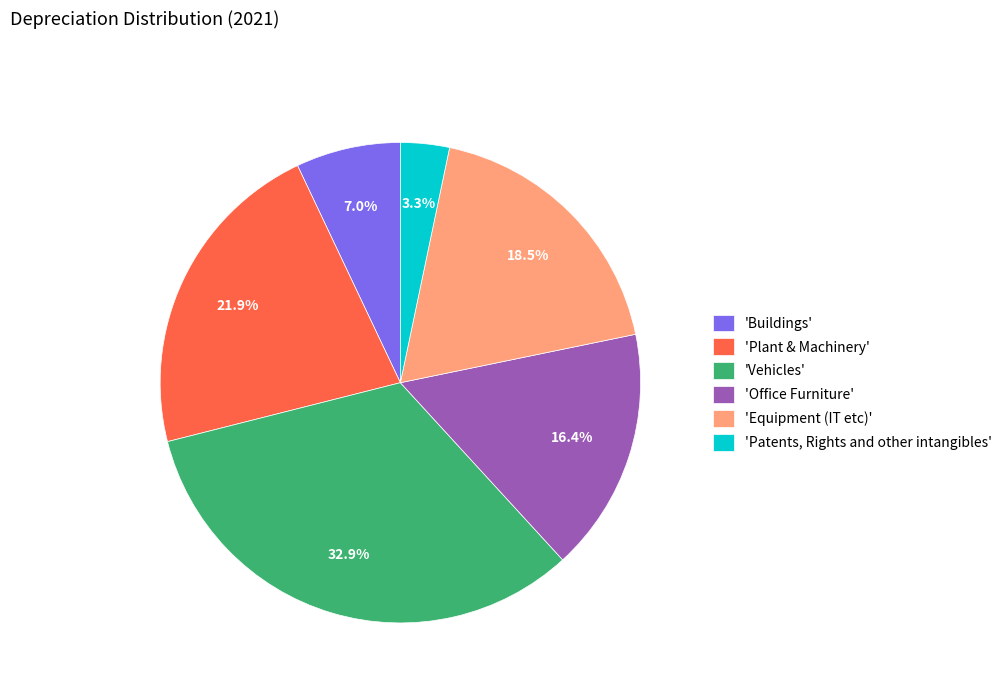

Is there a majority slice in this chart?

No